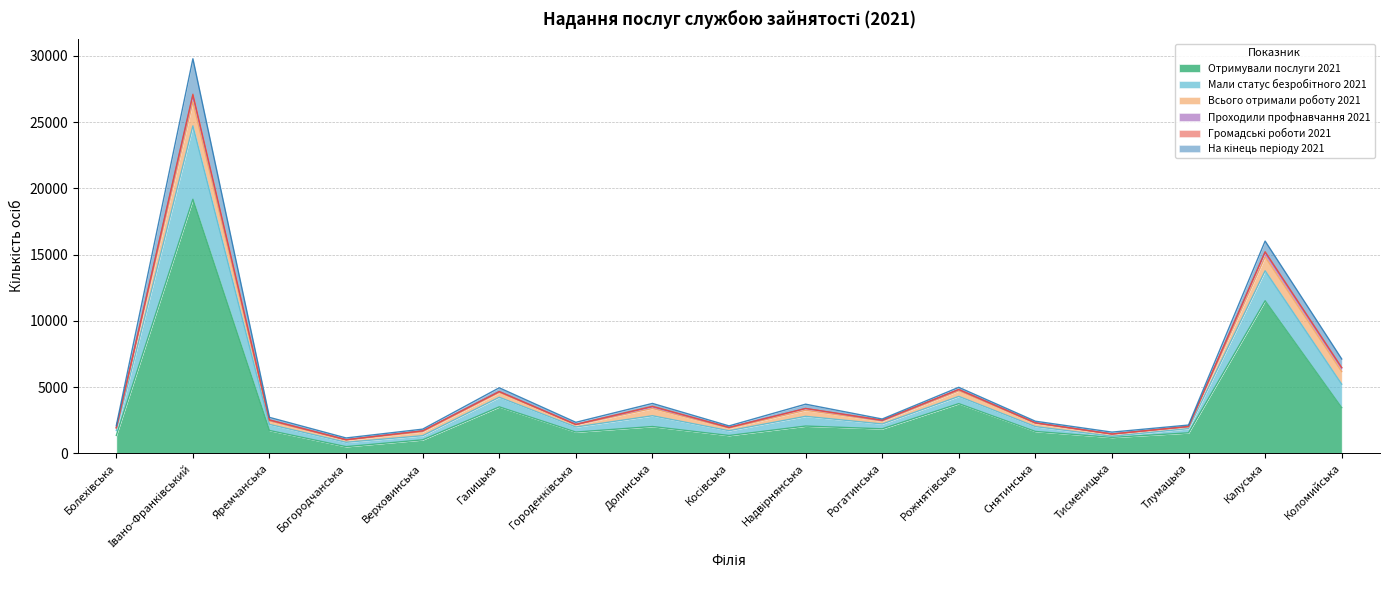

Between Долинська and Надвірнянська, which is larger?

Надвірнянська